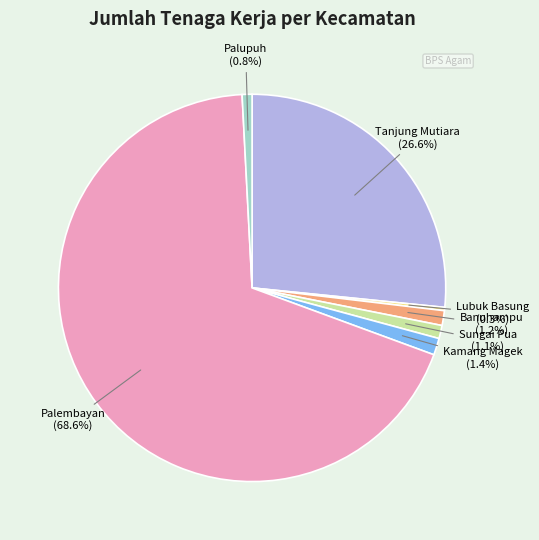

What percentage is NOT represented by Tanjung Mutiara?

73.4%